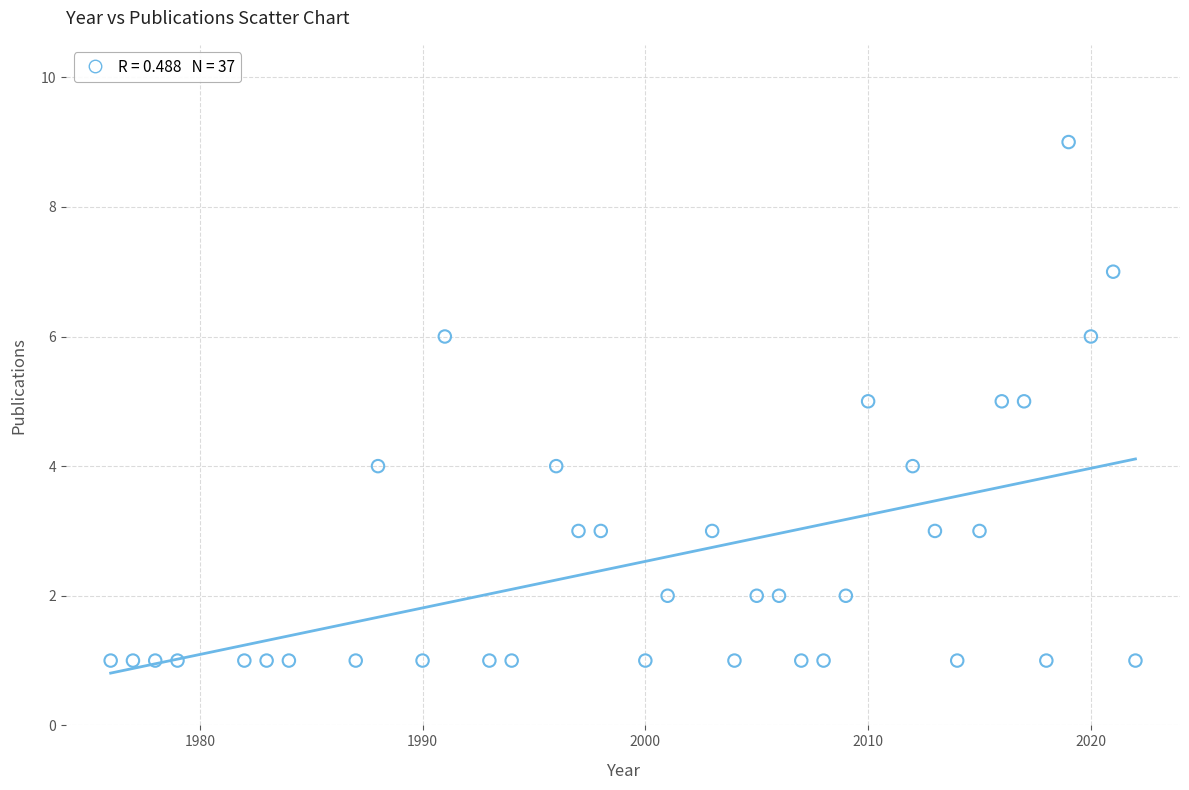

What is the range of Y values (max minus min)?

8